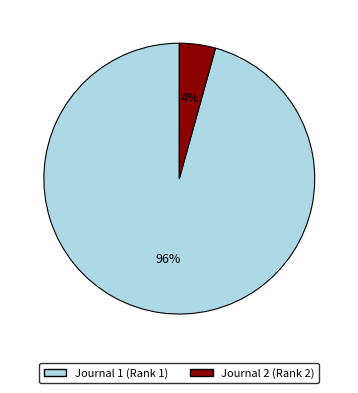

Is there a majority slice in this chart?

Yes